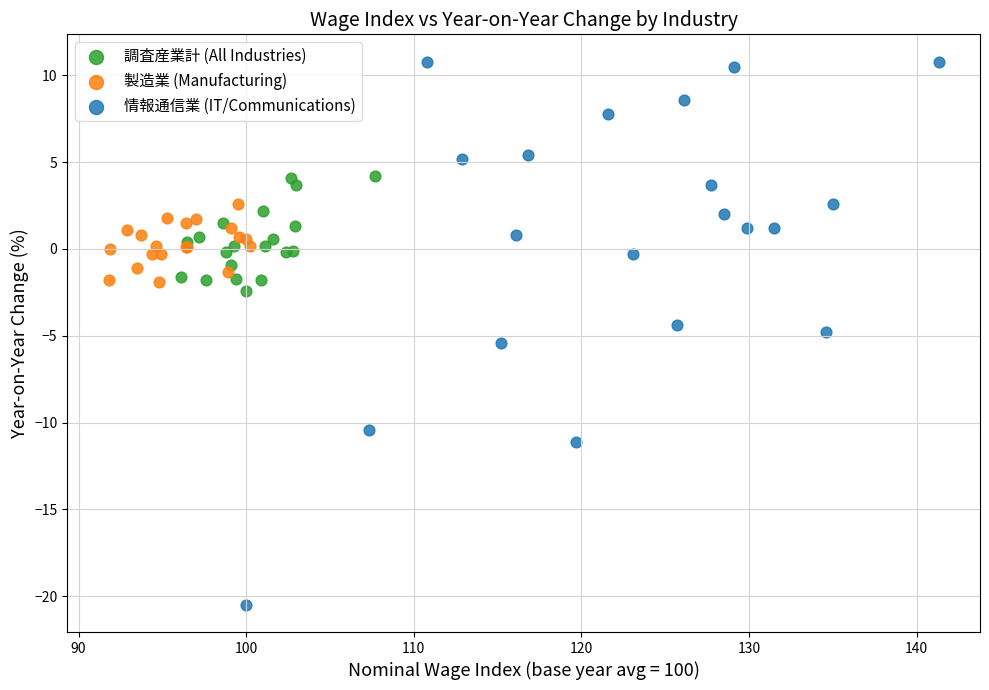

Which series has the widest spread of Y values?

情報通信業 (IT/Communications)